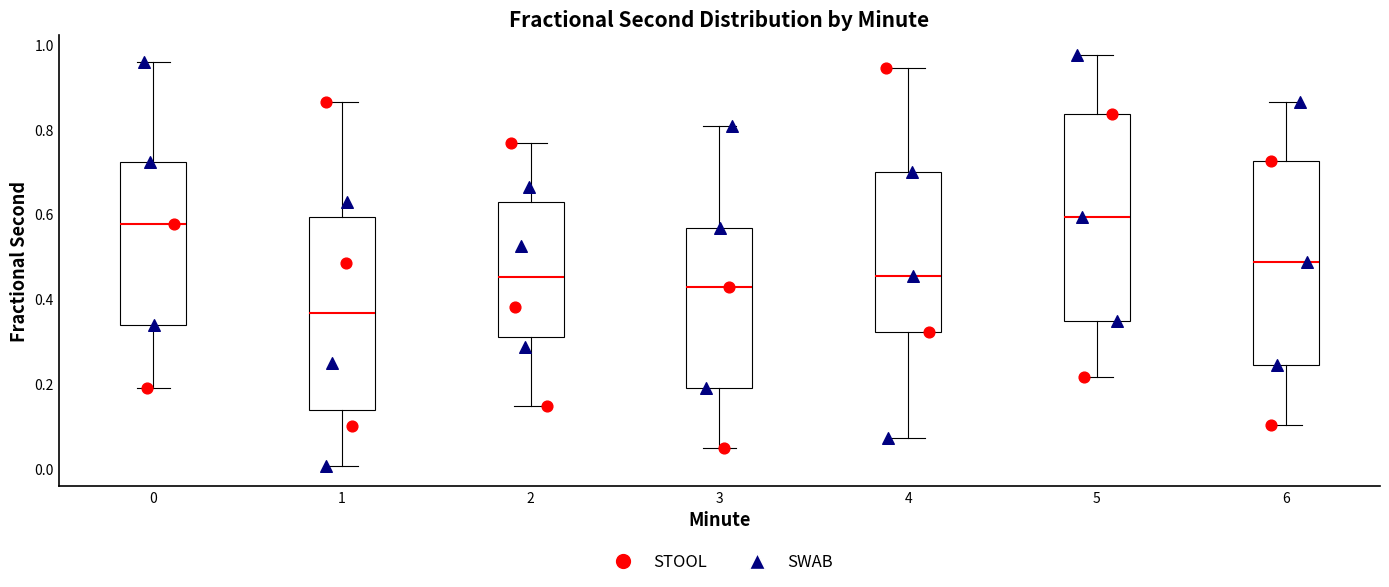

Reading left to right, transcribe this box plot: for each box, give where its median line is, the range the box spans, and where its two whiskers end, as read against the y-axis. The values are not printed on the chart, so give them approximately, as read against the axis.

0: median 0.58, box 0.34 to 0.72, whiskers 0.20 to 0.96
1: median 0.36, box 0.14 to 0.60, whiskers 0.00 to 0.86
2: median 0.46, box 0.30 to 0.62, whiskers 0.14 to 0.76
3: median 0.42, box 0.18 to 0.56, whiskers 0.04 to 0.80
4: median 0.46, box 0.32 to 0.70, whiskers 0.08 to 0.94
5: median 0.60, box 0.34 to 0.84, whiskers 0.22 to 0.98
6: median 0.48, box 0.24 to 0.72, whiskers 0.10 to 0.86